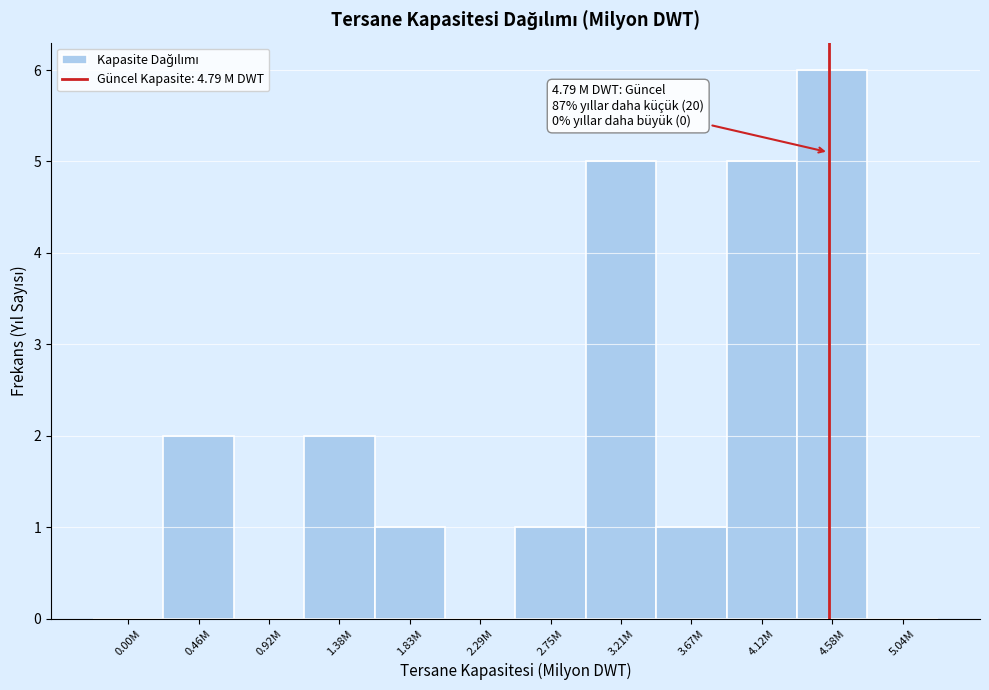

Reading left to right, what are all the values shown in this chart?

0.00M=0	0.46M=2	0.92M=0	1.38M=2	1.83M=1	2.29M=0	2.75M=1	3.21M=5	3.67M=1	4.12M=5	4.58M=6	5.04M=0